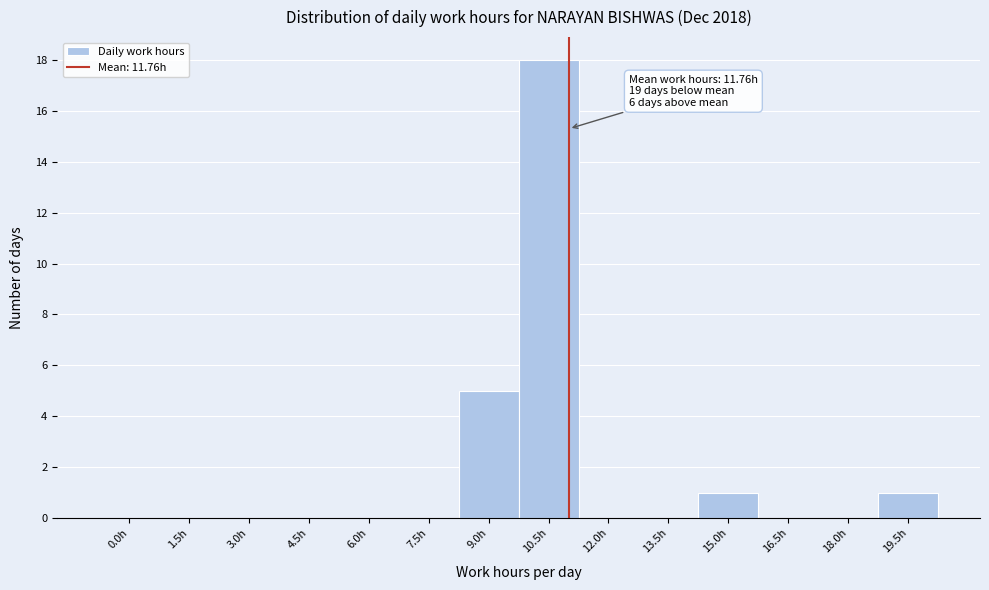

Reading left to right, what are all the values shown in this chart?

0.0h=0	1.5h=0	3.0h=0	4.5h=0	6.0h=0	7.5h=0	9.0h=5	10.5h=18	12.0h=0	13.5h=0	15.0h=1	16.5h=0	18.0h=0	19.5h=1